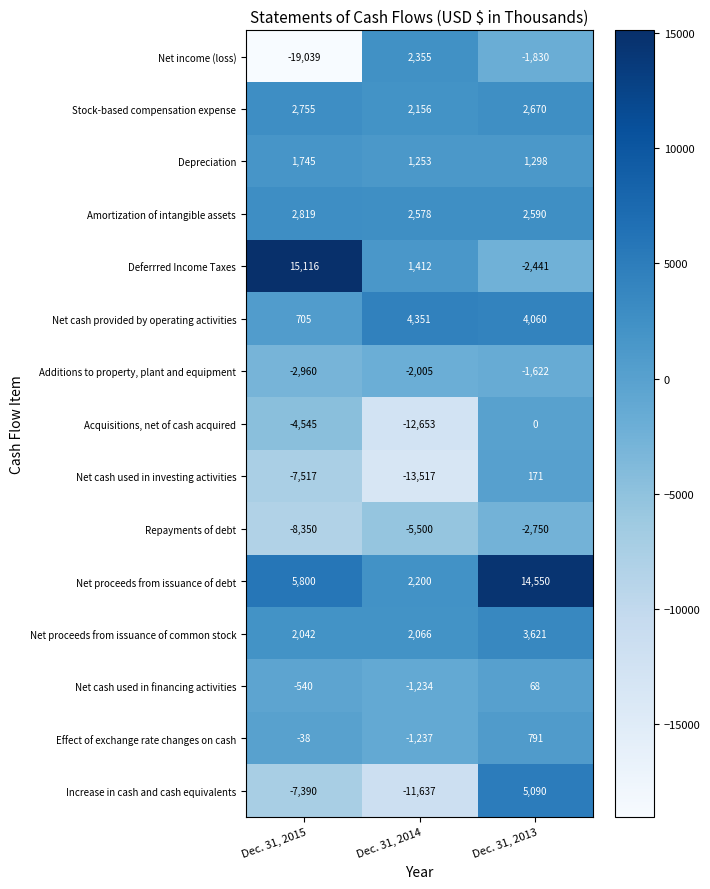

What is the average value of the Net proceeds from issuance of debt series?

7517